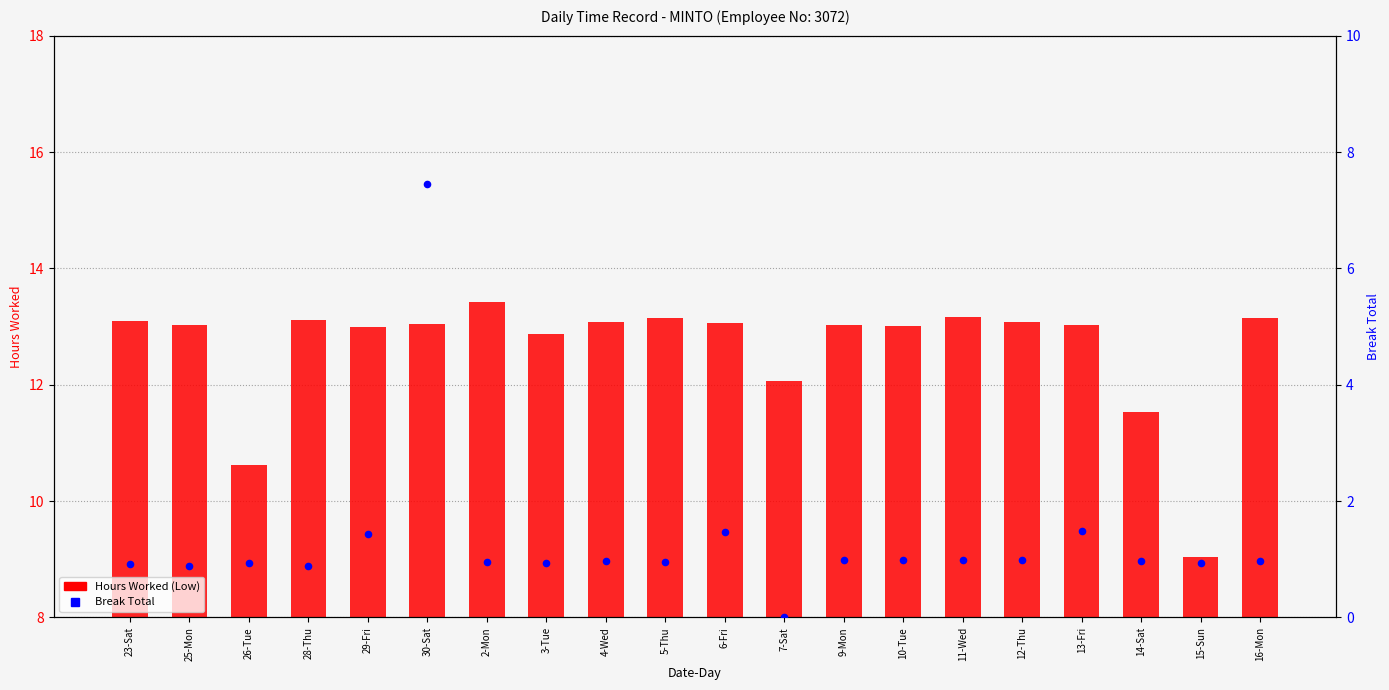

Which series contains the lowest Y value?

Break Total